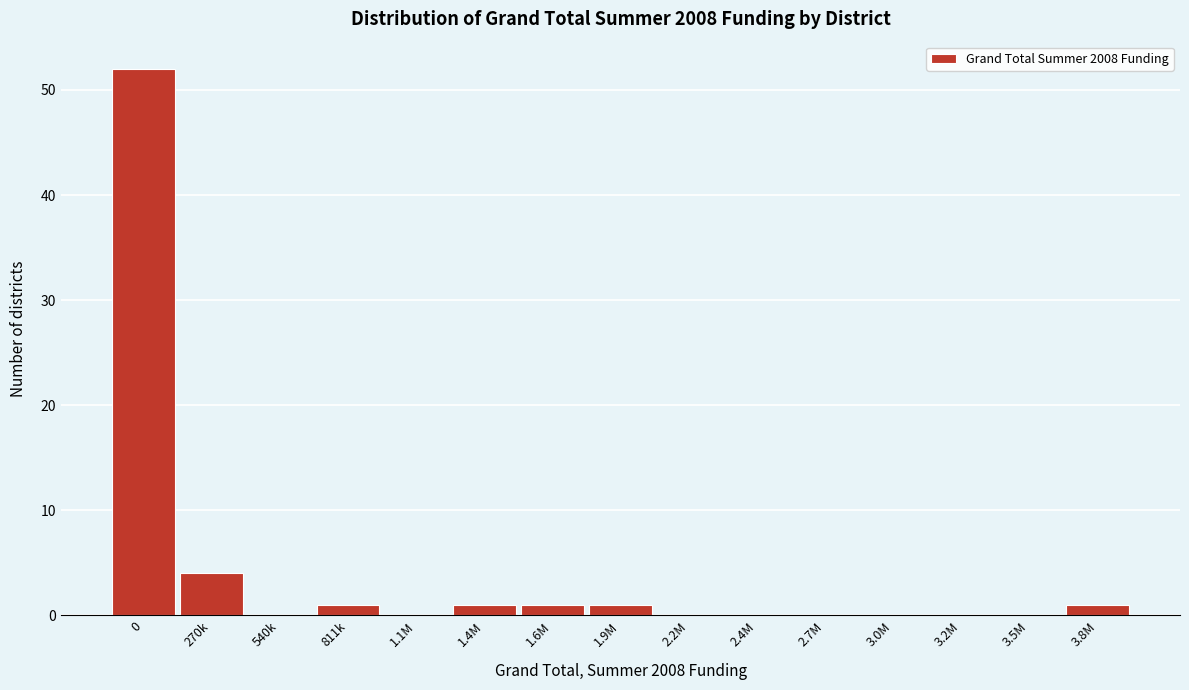

Reading left to right, what are all the values shown in this chart?

0=52	270k=4	540k=0	811k=1	1.1M=0	1.4M=1	1.6M=1	1.9M=1	2.2M=0	2.4M=0	2.7M=0	3.0M=0	3.2M=0	3.5M=0	3.8M=1